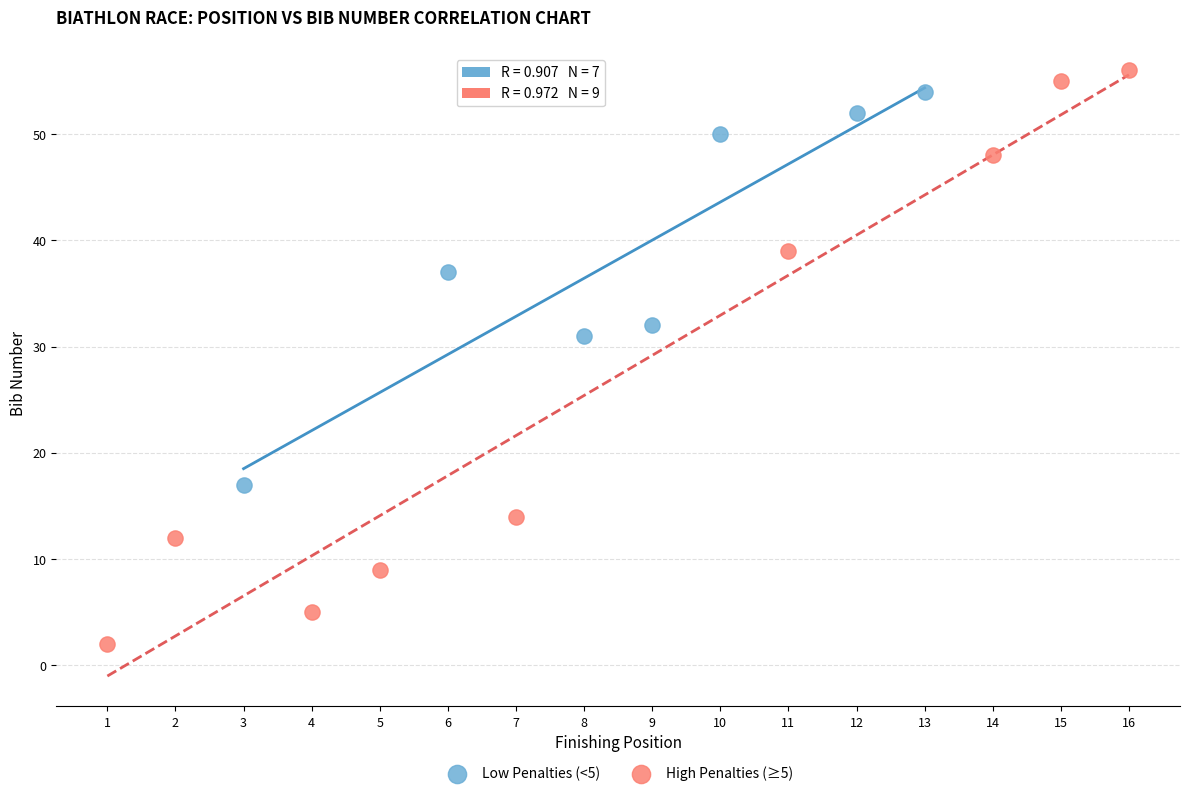

Which series reaches the minimum Y coordinate?

High Penalties (≥5)